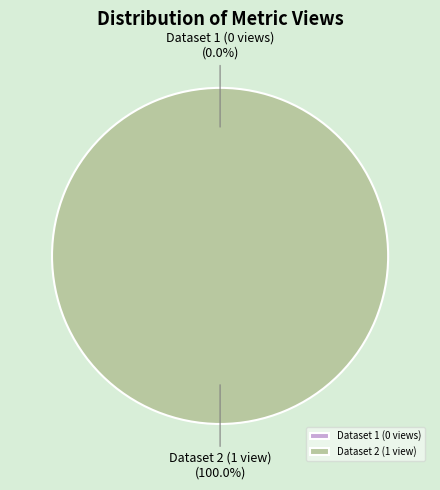

To the nearest percent, what is the difference between the 60d201670781901de963324b and 649b7f0f078190f89ee7718d slice percentages?

100%